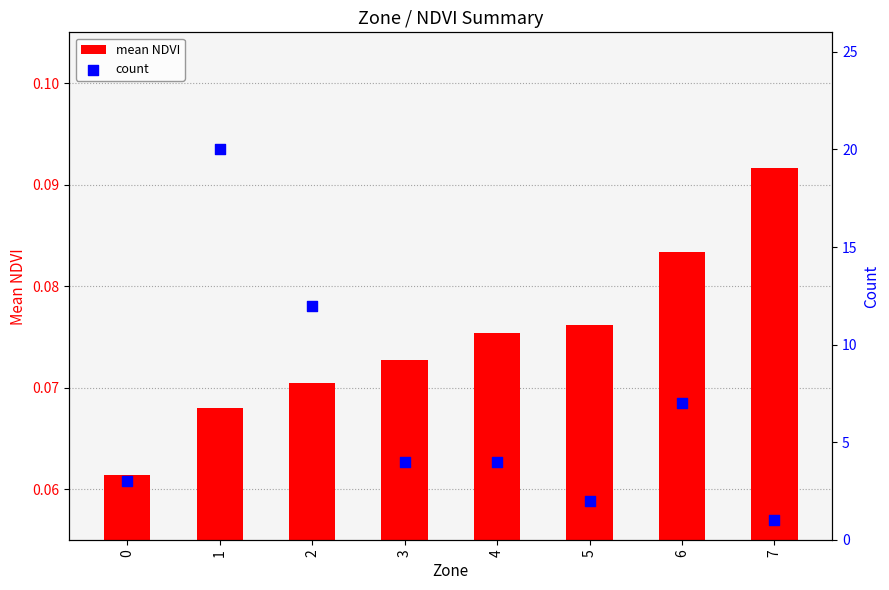

Which series has the largest total across all categories?

count